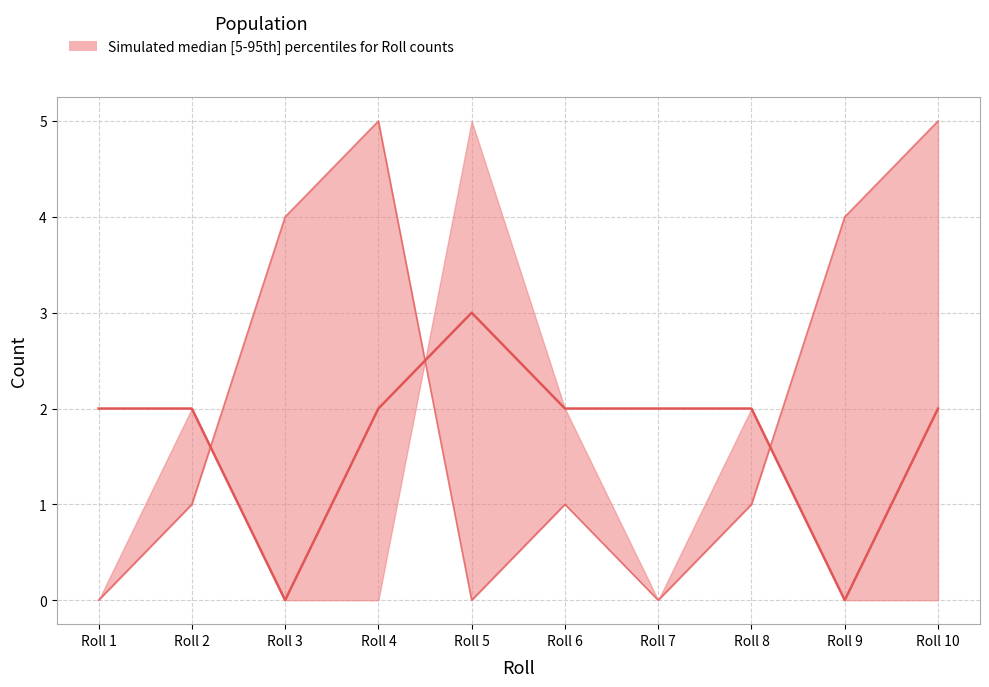

What is the difference between the maximum and second lowest values in the Color E (upper) series?

5